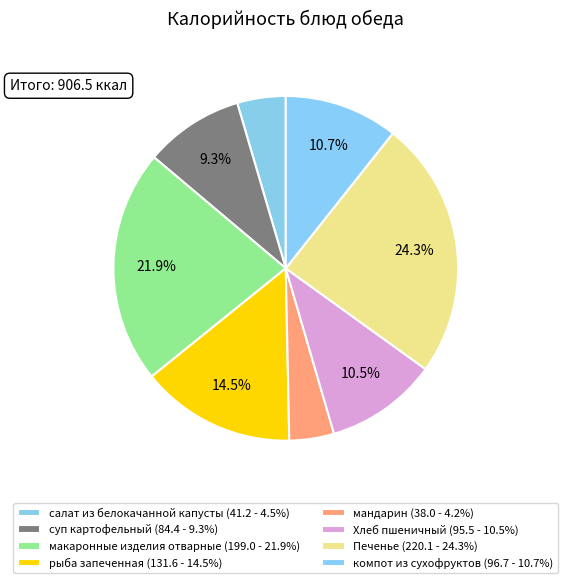

Which category has the biggest portion of the pie?

Печенье